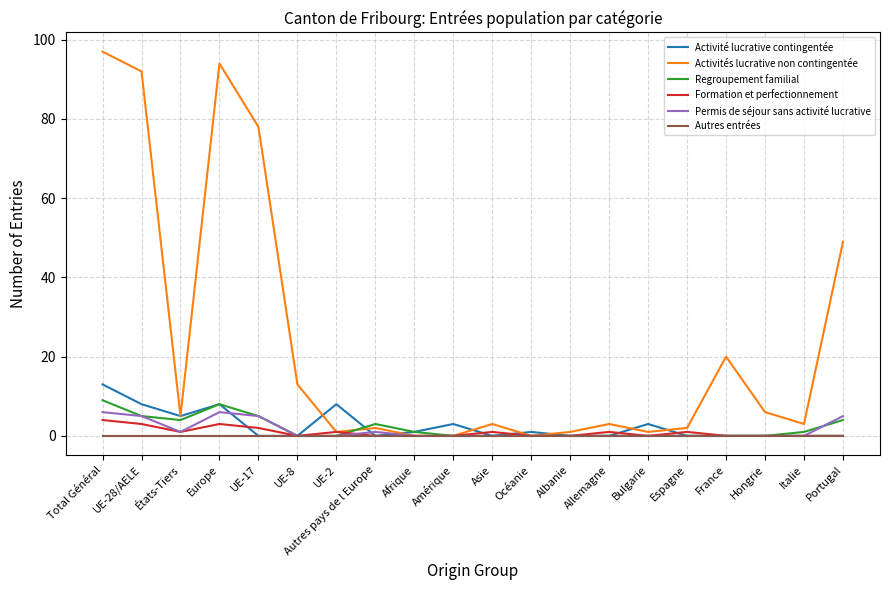

Rank the series by their maximum value, from lowest to highest.

Autres entrées, Formation et perfectionnement, Permis de séjour sans activité lucrative, Regroupement familial, Activité lucrative contingentée, Activités lucrative non contingentée